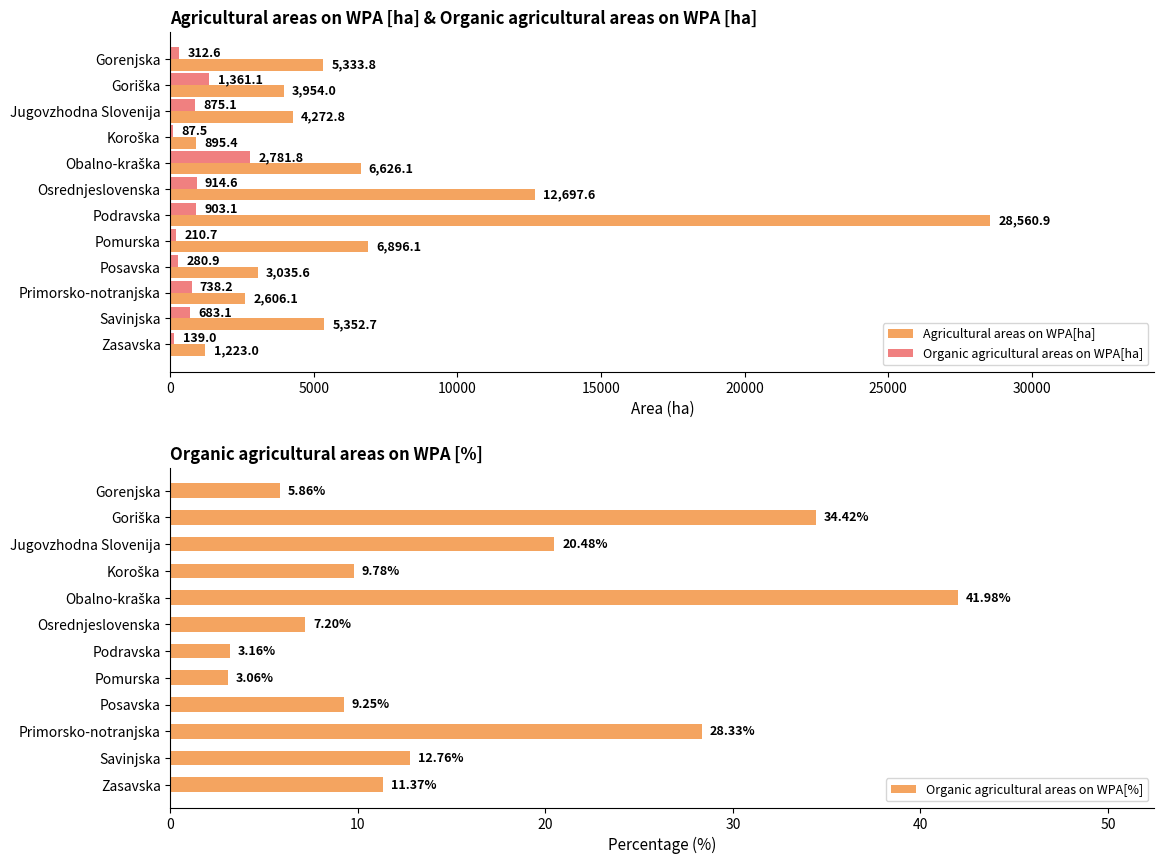

What is the sum of all Organic agricultural areas on WPA[ha] values?

9287.7